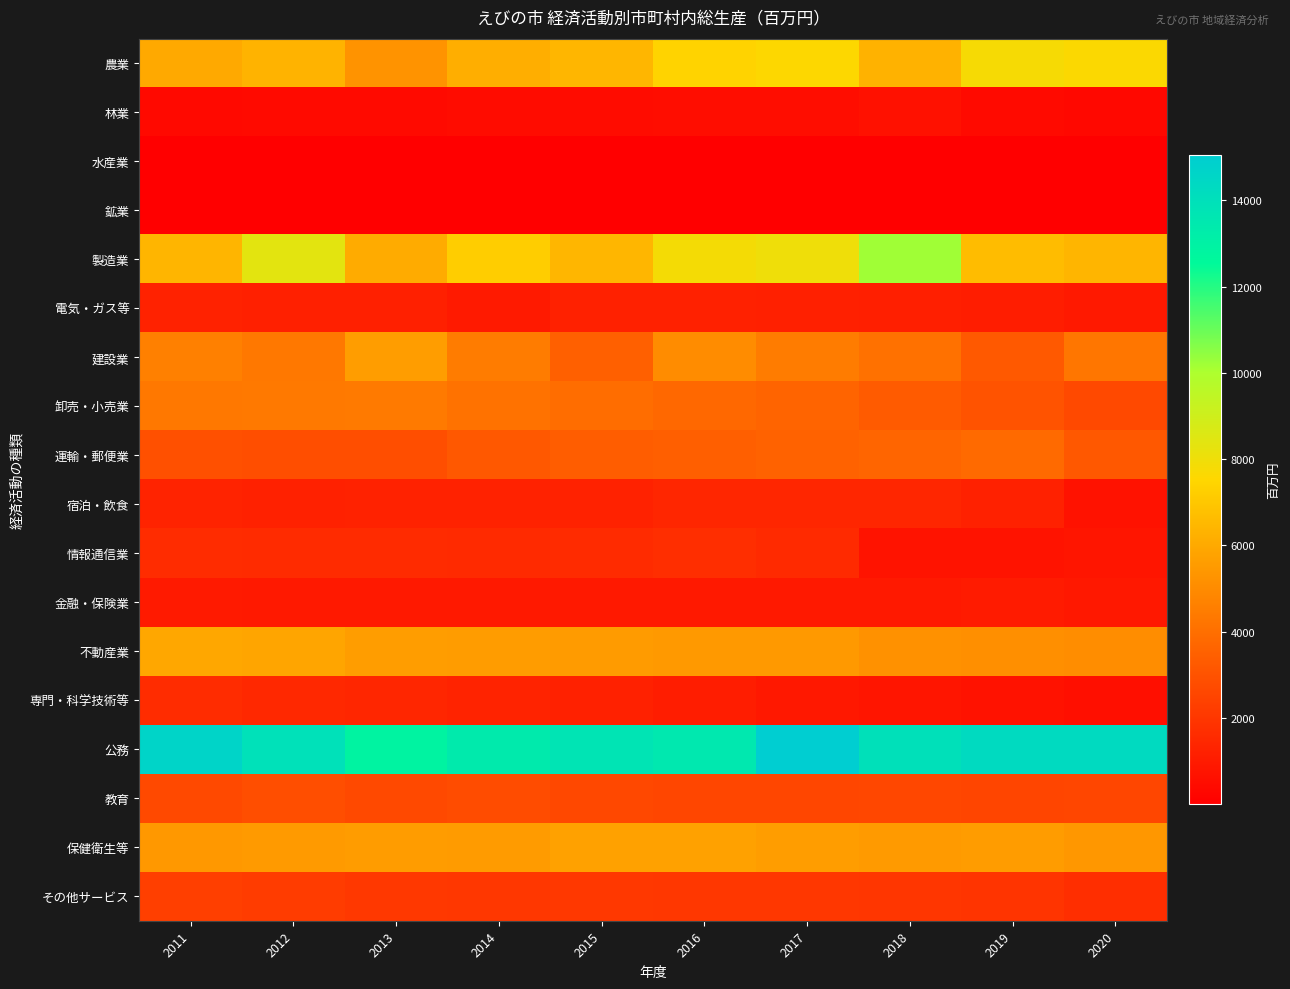

How many data points does each series have?

10